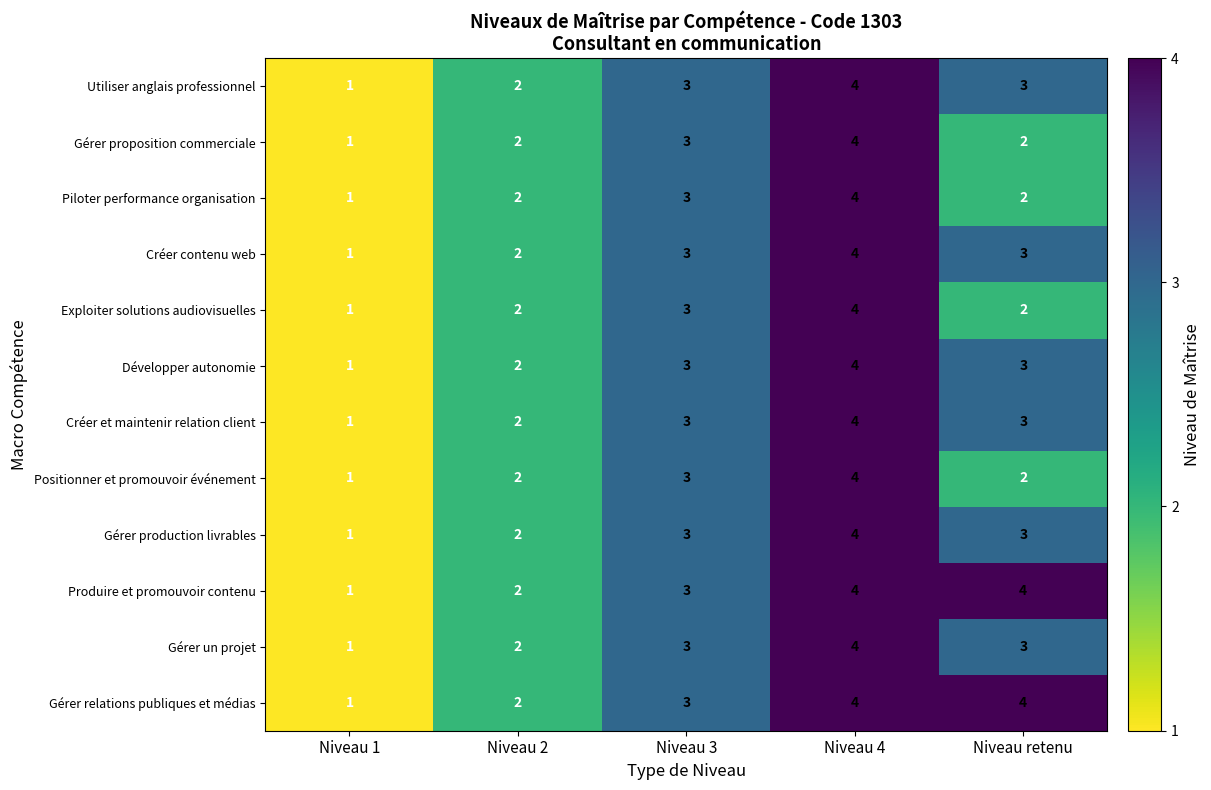

What is the total value across all series at Niveau 2?

24